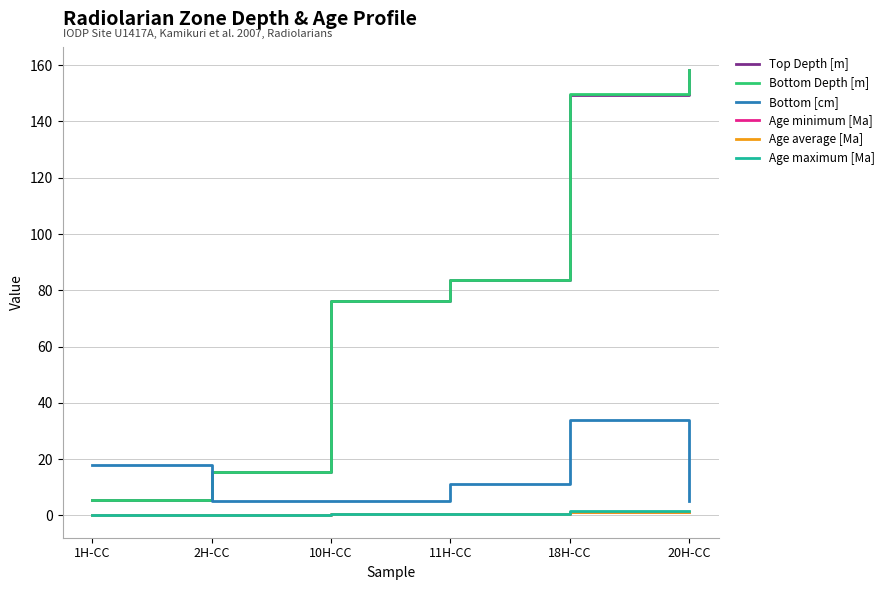

What position from the left is 1H-CC?

1